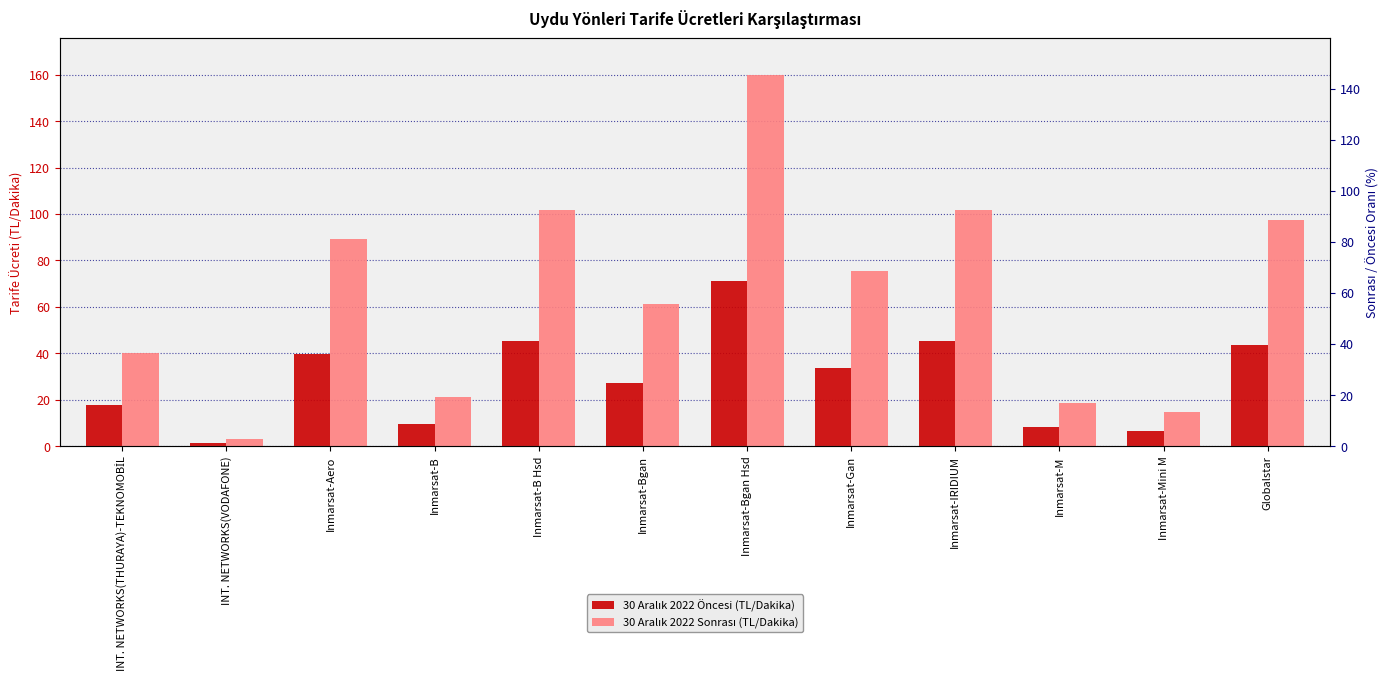

At which label does 30 Aralık 2022 Sonrası (TL/Dakika) first exceed 75?

Inmarsat-Aero